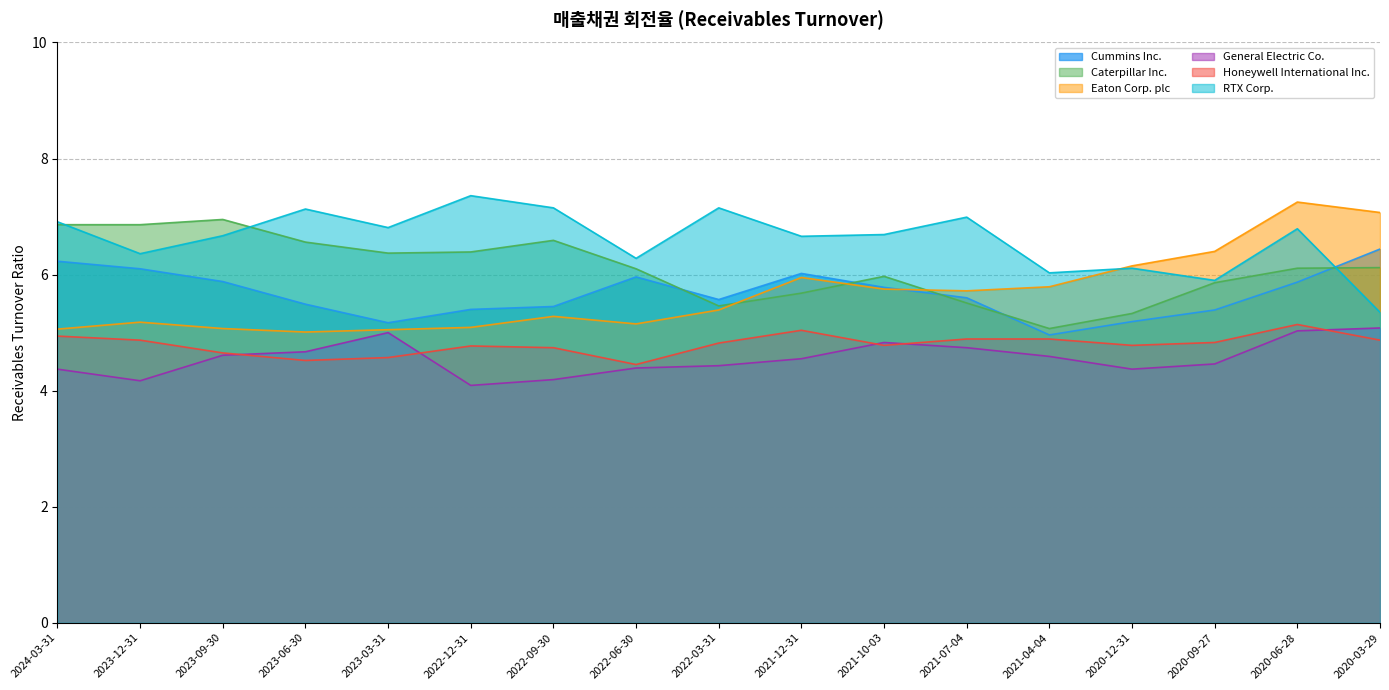

What is the label of the 11th point from the left?

2021-10-03